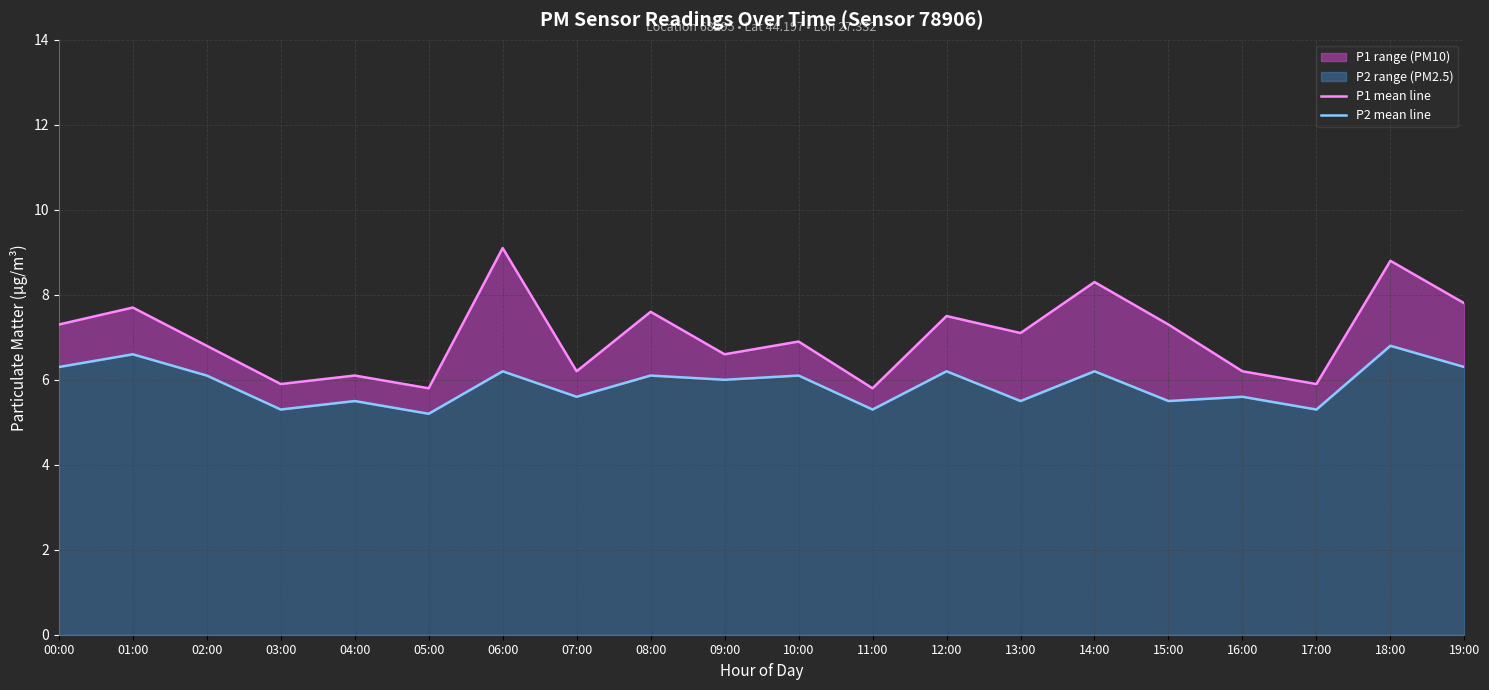

At how many categories does at least one series exceed 6?

16